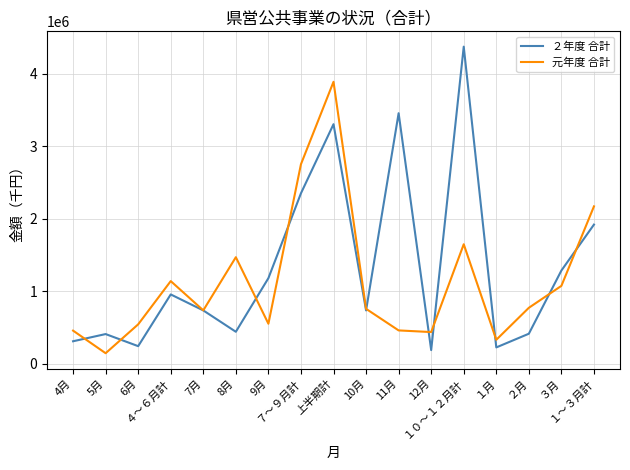

At 4月, list the series in order from largest to smallest.

元年度 合計, ２年度 合計